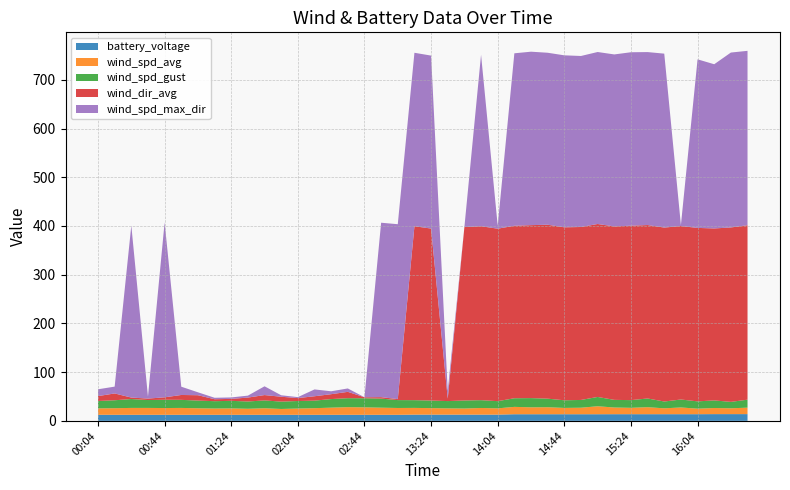

Reading right to left, transcribe all the data shown in this chart.

battery_voltage: 16:34=13.8	16:24=13.8	16:14=13.8	16:04=13.7	15:54=13.7	15:44=13.7	15:34=13.7	15:24=13.7	15:14=13.7	15:04=13.6	14:54=13.6	14:44=13.6	14:34=13.6	14:24=13.6	14:14=13.6	14:04=12.8	13:54=12.8	13:44=12.8	13:34=12.8	13:24=12.8	13:14=12.8	03:04=12.4	02:54=12.4	02:44=12.4	02:34=12.4	02:24=12.4	02:14=12.4	02:04=12.4	01:54=12.4	01:44=12.4	01:34=12.4	01:24=12.4	01:14=12.4	01:04=12.4	00:54=12.4	00:44=12.4	00:34=12.4	00:24=12.4	00:14=12.4	00:04=12.5
wind_spd_avg: 16:34=13.2	16:24=11.9	16:14=12.5	16:04=11.3	15:54=13.8	15:44=12.1	15:34=14.4	15:24=13.1	15:14=13.7	15:04=16.4	14:54=13.3	14:44=12.9	14:34=14.3	14:24=14.2	14:14=15.1	14:04=12.8	13:54=13.6	13:44=12.5	13:34=12.8	13:24=13.3	13:14=13.8	03:04=14.0	02:54=14.6	02:44=15.3	02:34=15.7	02:24=14.7	02:14=13.6	02:04=12.9	01:54=12.0	01:44=13.5	01:34=12.4	01:24=13.1	01:14=12.9	01:04=13.4	00:54=14.1	00:44=13.9	00:34=14.1	00:24=14.1	00:14=13.6	00:04=13.1
wind_spd_gust: 16:34=16.4	16:24=13.2	16:14=15.6	16:04=15.0	15:54=16.3	15:44=14.0	15:34=17.8	15:24=15.8	15:14=15.7	15:04=19.1	14:54=15.9	14:44=15.7	14:34=17.6	14:24=18.9	14:14=17.7	14:04=14.8	13:54=16.0	13:44=16.5	13:34=15.0	13:24=15.6	13:14=15.9	03:04=16.2	02:54=18.6	02:44=18.7	02:34=18.4	02:24=17.6	02:14=15.5	02:04=15.4	01:54=15.1	01:44=16.0	01:34=15.0	01:24=15.5	01:14=15.1	01:04=15.8	00:54=16.6	00:44=17.0	00:34=16.2	00:24=18.2	00:14=16.3	00:04=15.2
wind_dir_avg: 16:34=358.0	16:24=358.0	16:14=353.0	16:04=356.0	15:54=356.0	15:44=357.0	15:34=356.0	15:24=358.0	15:14=356.0	15:04=355.0	14:54=355.0	14:44=355.0	14:34=357.0	14:24=355.0	14:14=354.0	14:04=354.0	13:54=357.0	13:44=356.0	13:34=5.0	13:24=353.0	13:14=357.0	03:04=2.0	02:54=3.0	02:44=2.0	02:34=13.0	02:24=10.0	02:14=9.0	02:04=6.0	01:54=10.0	01:44=11.0	01:34=8.0	01:24=4.0	01:14=4.0	01:04=11.0	00:54=10.0	00:44=5.0	00:34=3.0	00:24=3.0	00:14=14.0	00:04=10.0
wind_spd_max_dir: 16:34=358.0	16:24=359.0	16:14=337.0	16:04=346.0	15:54=2.0	15:44=357.0	15:34=355.0	15:24=356.0	15:14=353.0	15:04=353.0	14:54=351.0	14:44=353.0	14:34=353.0	14:24=356.0	14:14=354.0	14:04=6.0	13:54=352.0	13:44=0.0	13:34=16.0	13:24=355.0	13:14=356.0	03:04=359.0	02:54=358.0	02:44=0.0	02:34=7.0	02:24=6.0	02:14=14.0	02:04=2.0	01:54=3.0	01:44=18.0	01:34=4.0	01:24=3.0	01:14=3.0	01:04=6.0	00:54=17.0	00:44=359.0	00:34=4.0	00:24=353.0	00:14=14.0	00:04=14.0